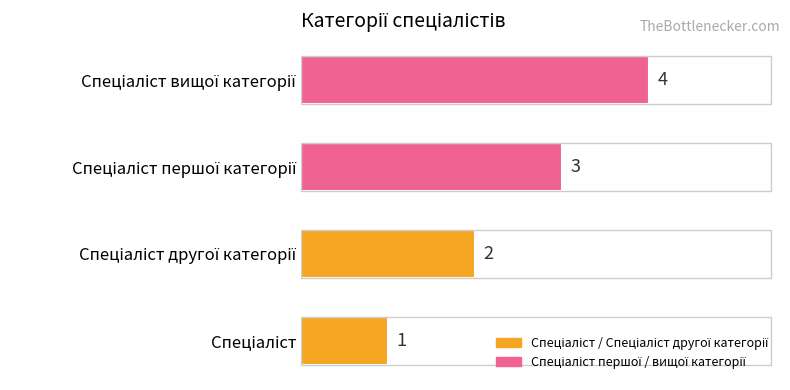

How many values are between 2 and 4?

3